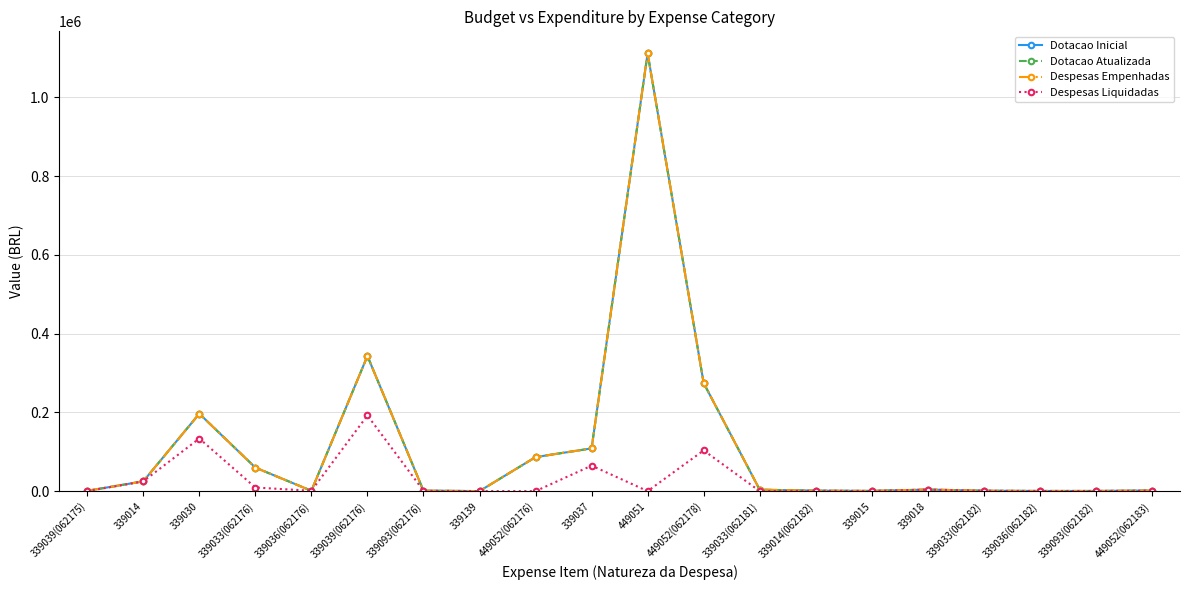

The value of Despesas Empenhadas at 339014(062182) is 1122.8. True or false?

True